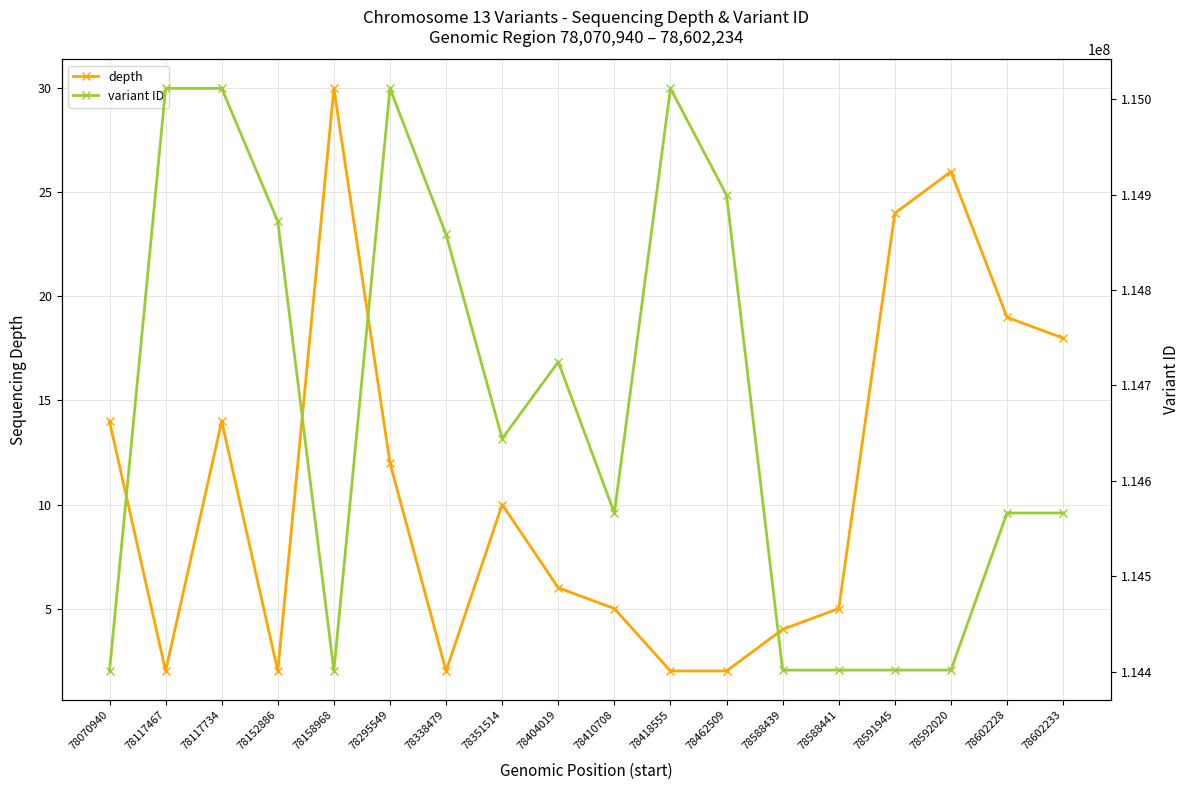

True or false: depth has a value of 10 at 78351514.

True